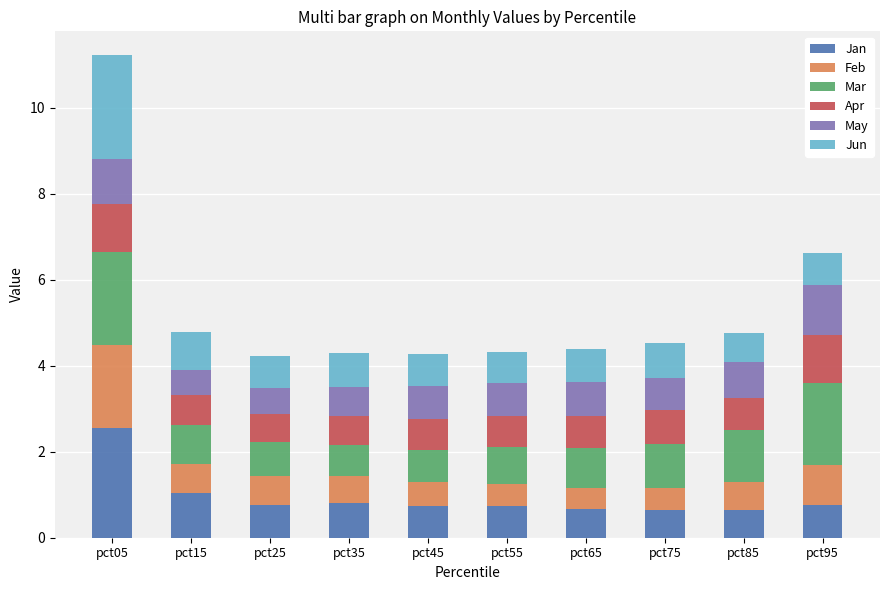

What is the highest value of the Jan series?

2.6